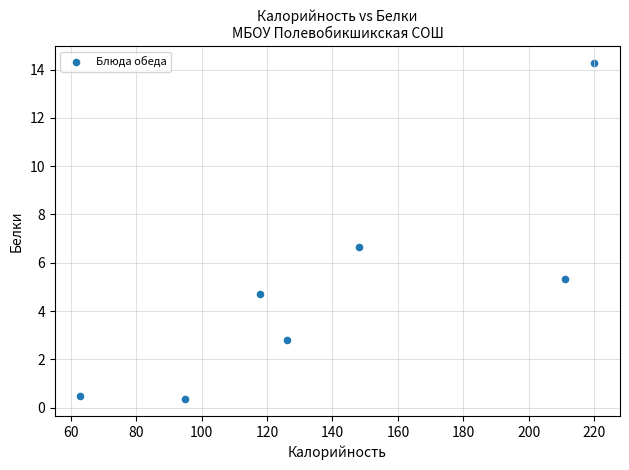

What Y value in the scatter plot is closest to 7?

6.7